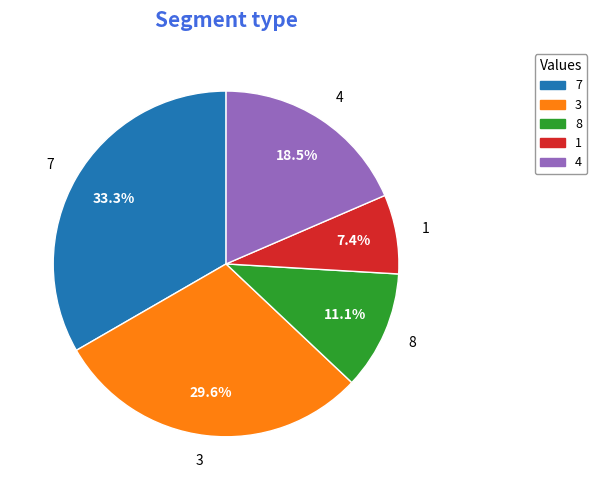

The 8 slice represents 1% of the pie. True or false?

False